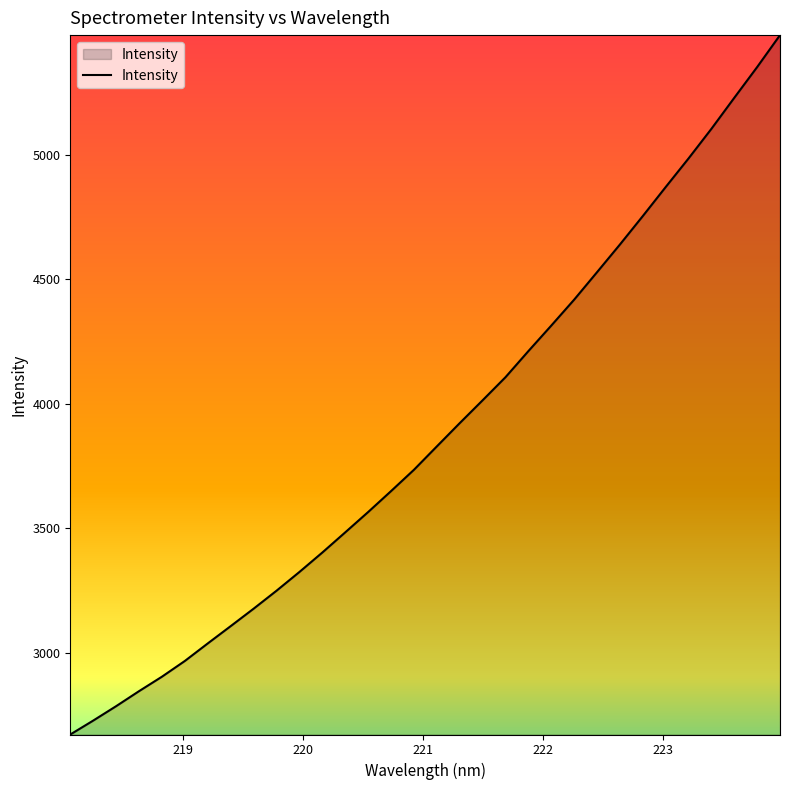

True or false: there are more than 1 points higher than both neighbors.

False